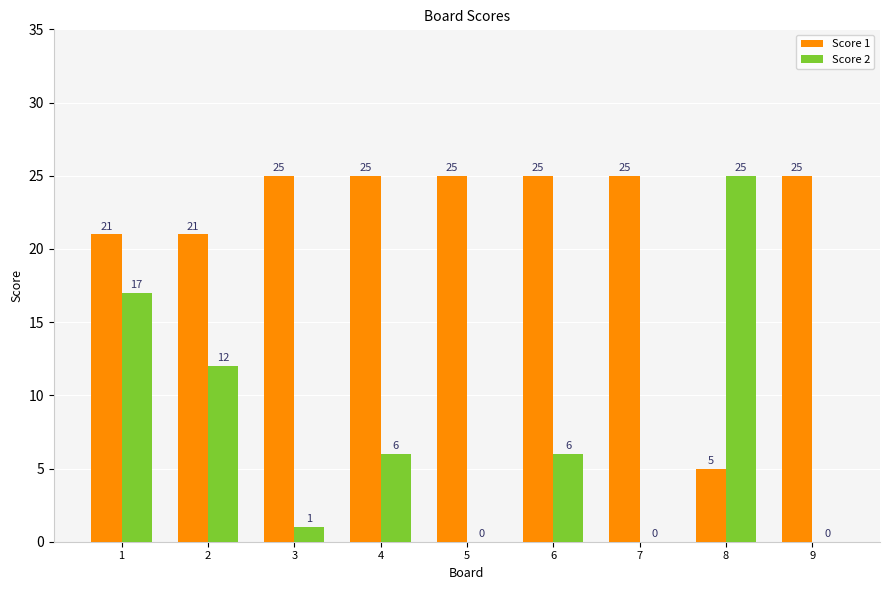

Is the value of Score 2 at 6 greater than the value of Score 1 at 9?

No